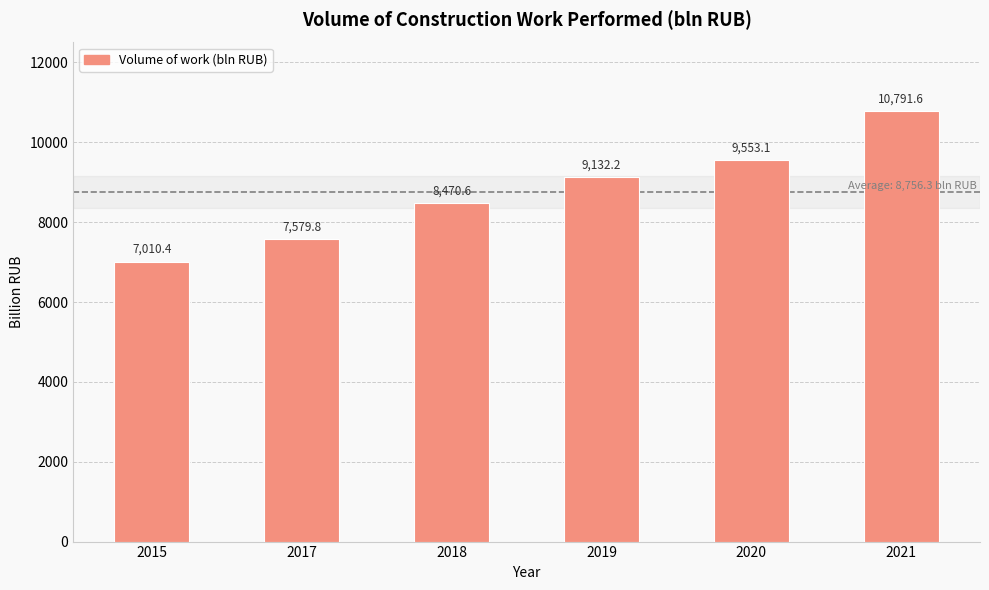

Which category has the lowest value across all series?

2015